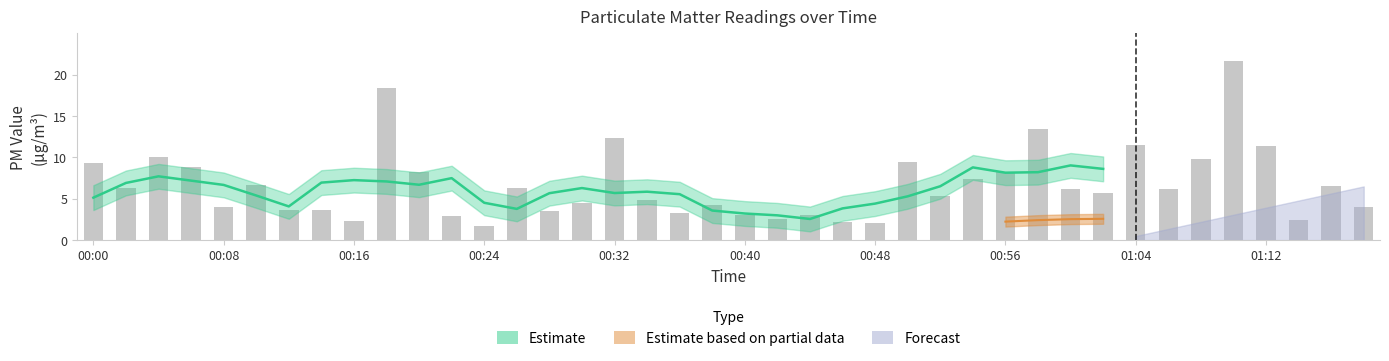

Approximately how many times larger is the value at 00:48 compared to 00:36?

0.6